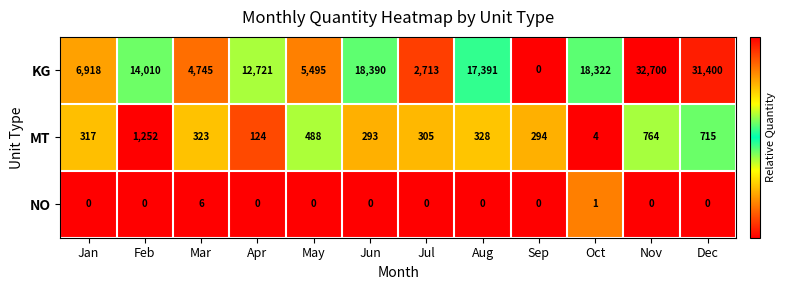

Rank the series at Apr from lowest to highest value.

NO, MT, KG